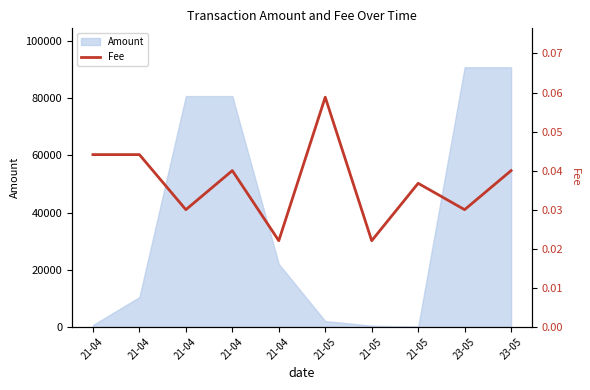

How many points are lower than both their immediate neighbors (excluding endpoints)?

4